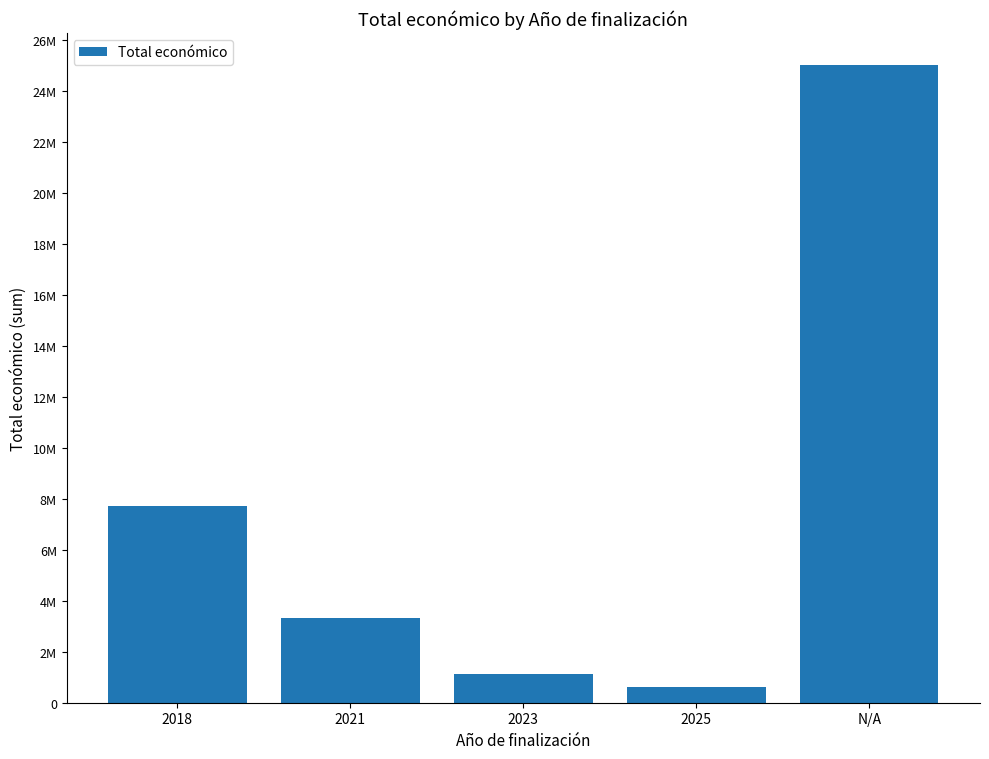

Are the bars horizontal?

No